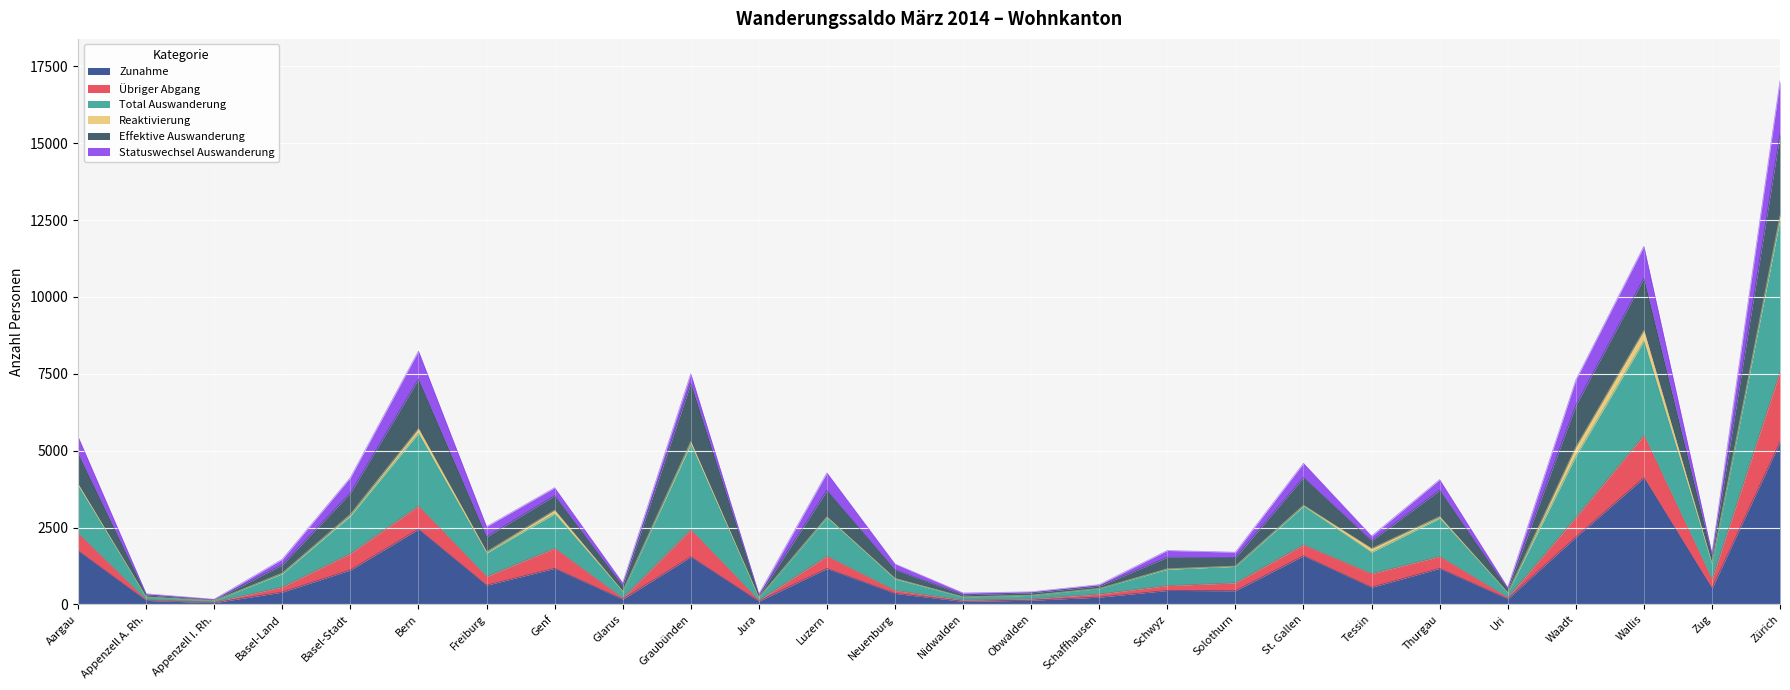

What are all the series names shown in the legend?

Zunahme, Übriger Abgang, Total Auswanderung, Reaktivierung, Effektive Auswanderung, Statuswechsel Auswanderung